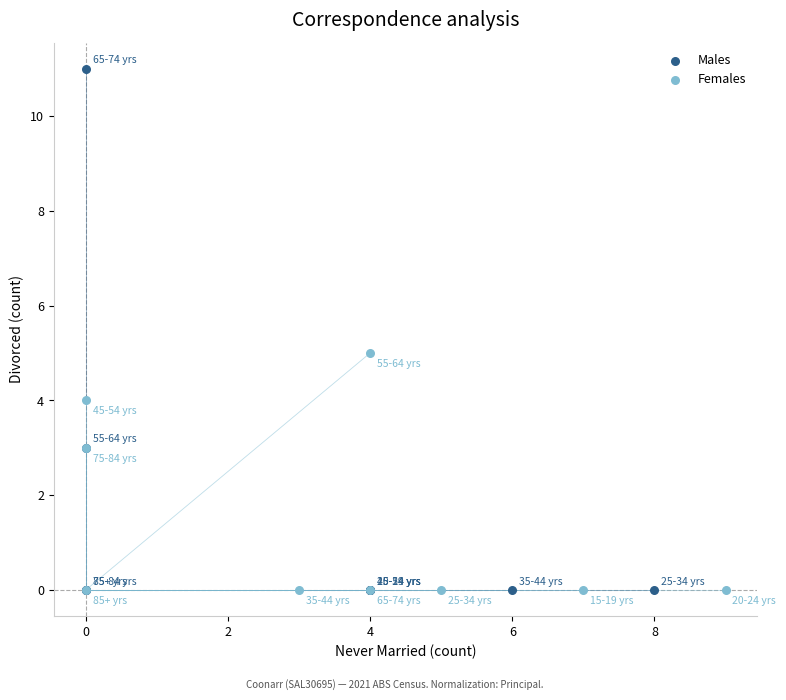

Which series has the largest Y range (max minus min)?

Males